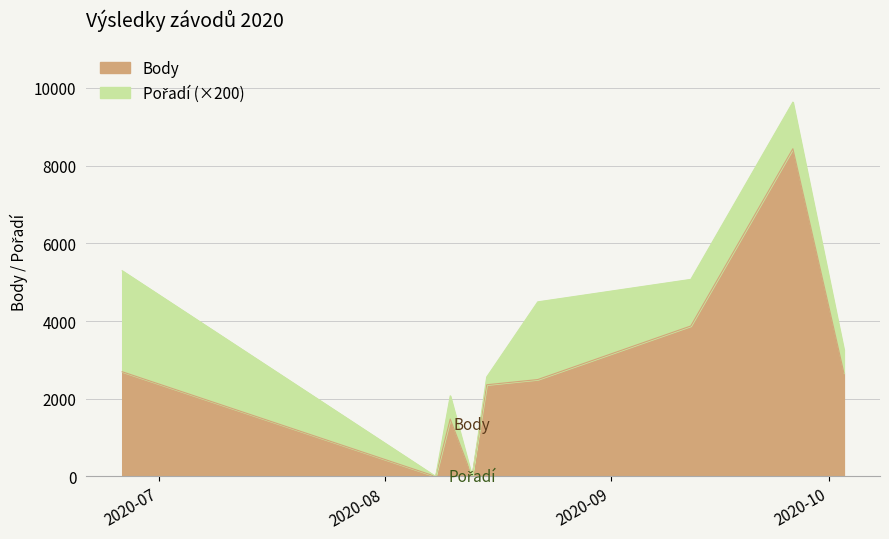

How many categories are shown in the chart?

9